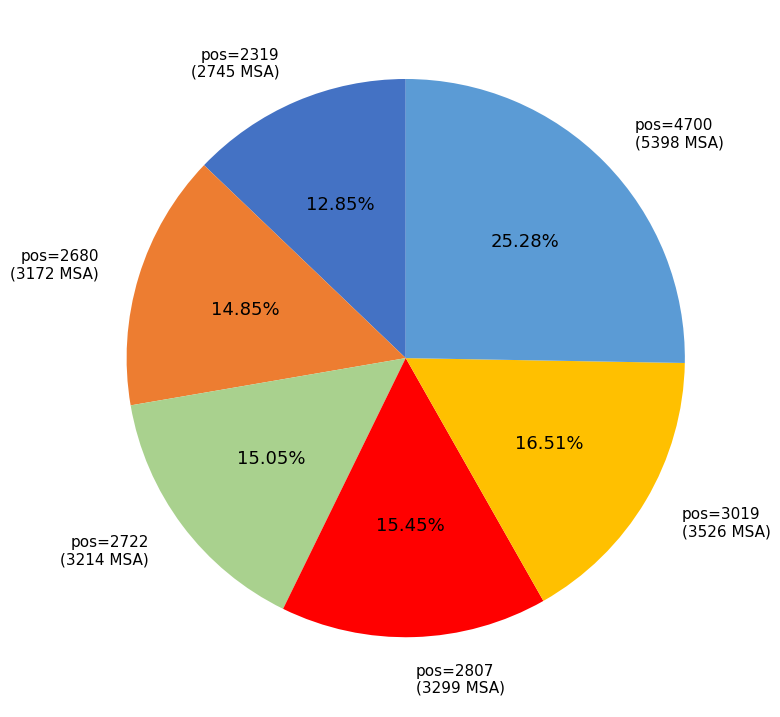

Which has a higher value, pos=2680 or pos=2807?

pos=2807